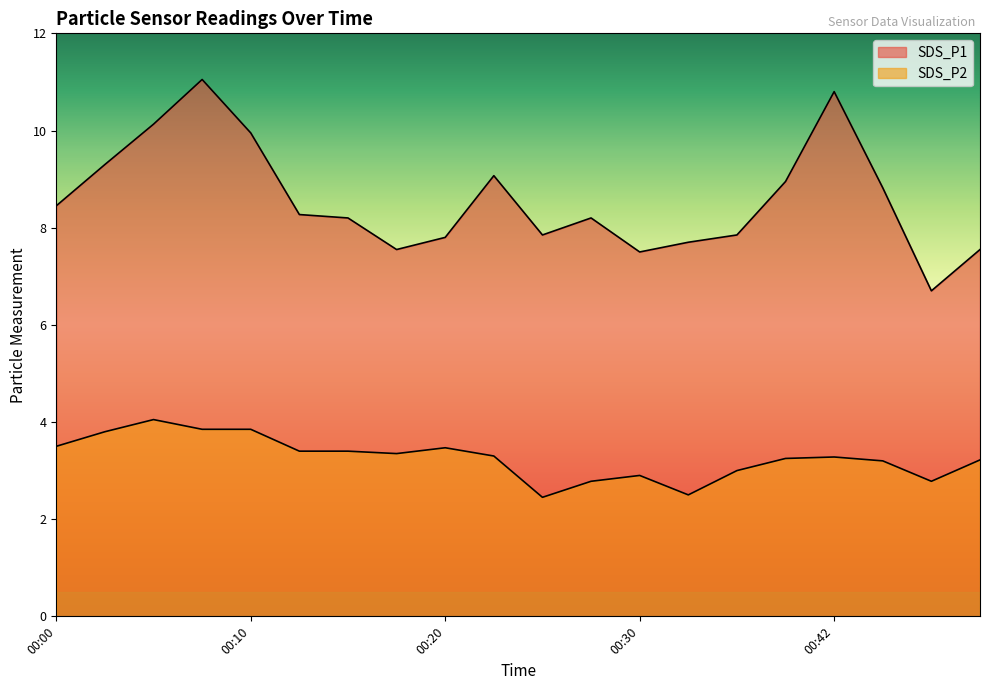

At how many categories does at least one series exceed 8?

12